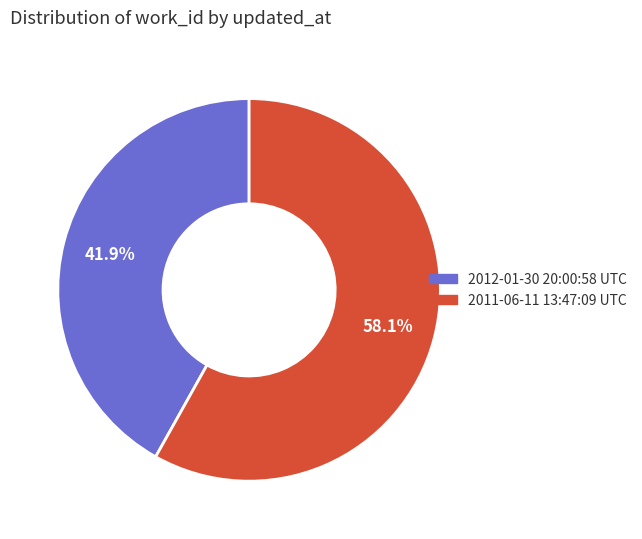

How many slices are in this pie chart?

2